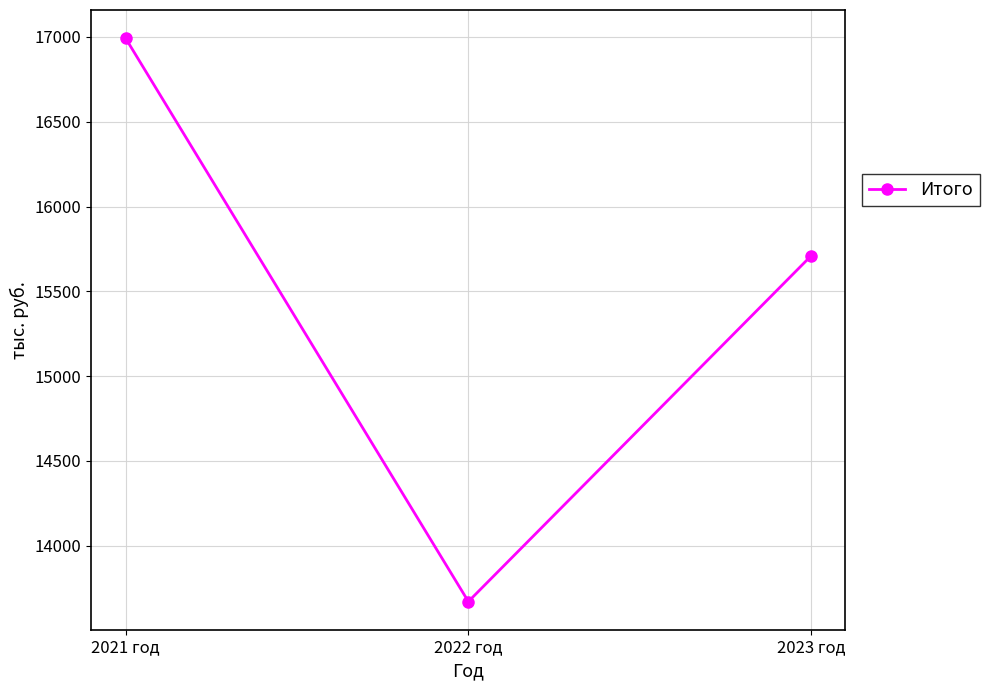

How many values are below 15709?

1